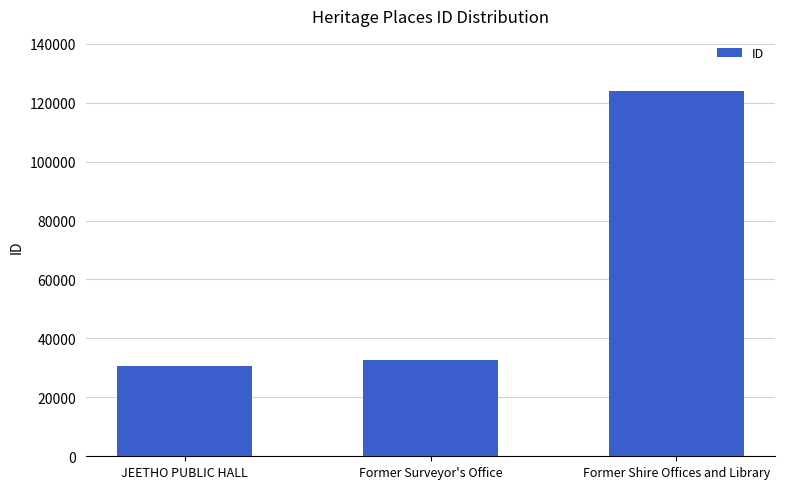

Are the bars grouped side by side (vs. stacked)?

No